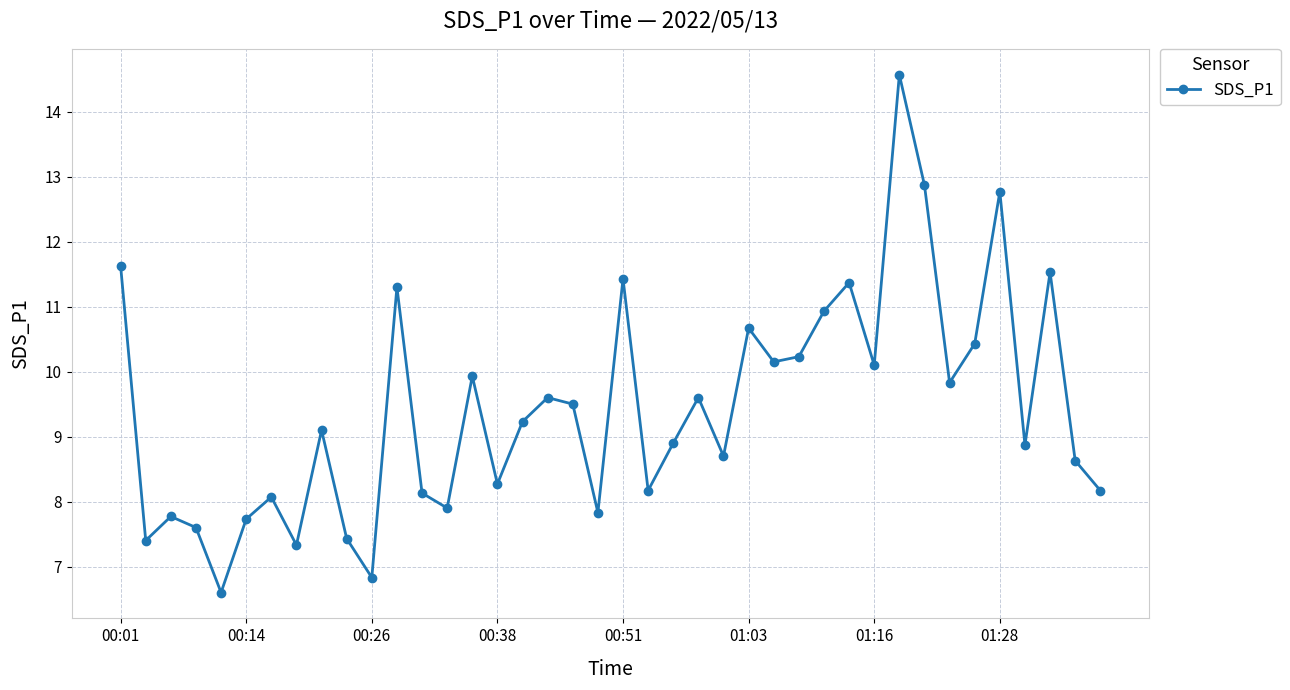

Reading left to right, what are all the values shown in this chart?

11.6	7.4	7.8	7.6	6.6	7.7	8.1	7.3	9.1	7.4	6.8	11.3	8.1	7.9	9.9	8.3	9.2	9.6	9.5	7.8	11.4	8.2	8.9	9.6	8.7	10.7	10.2	10.2	10.9	11.4	10.1	14.6	12.9	9.8	10.4	12.8	8.9	11.5	8.6	8.2